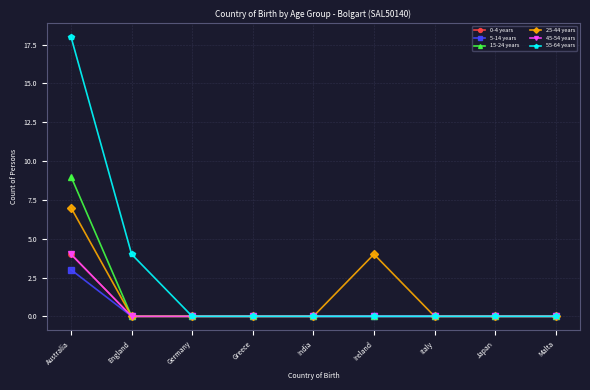

Is this an area chart (filled region under the line)?

No